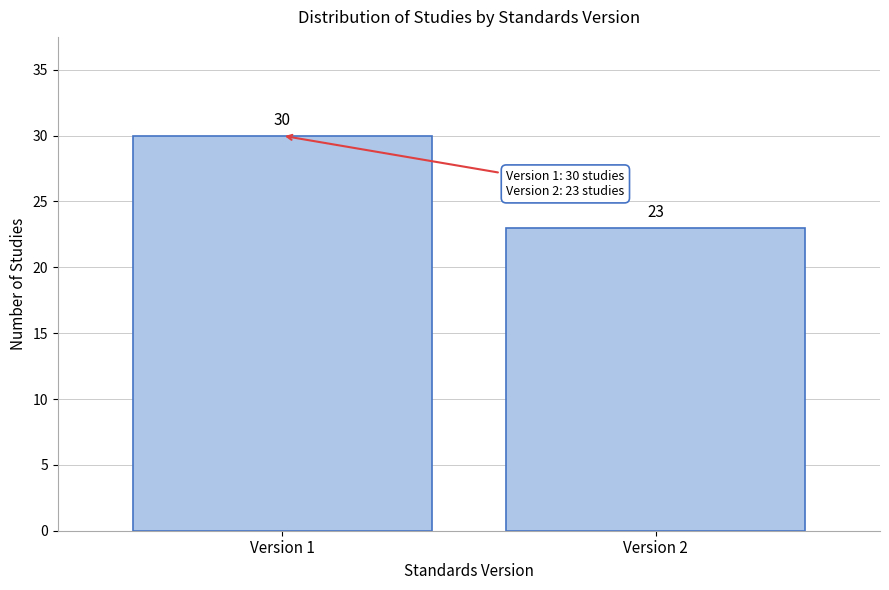

Reading right to left, what are all the values shown in this chart?

Version 2=23	Version 1=30